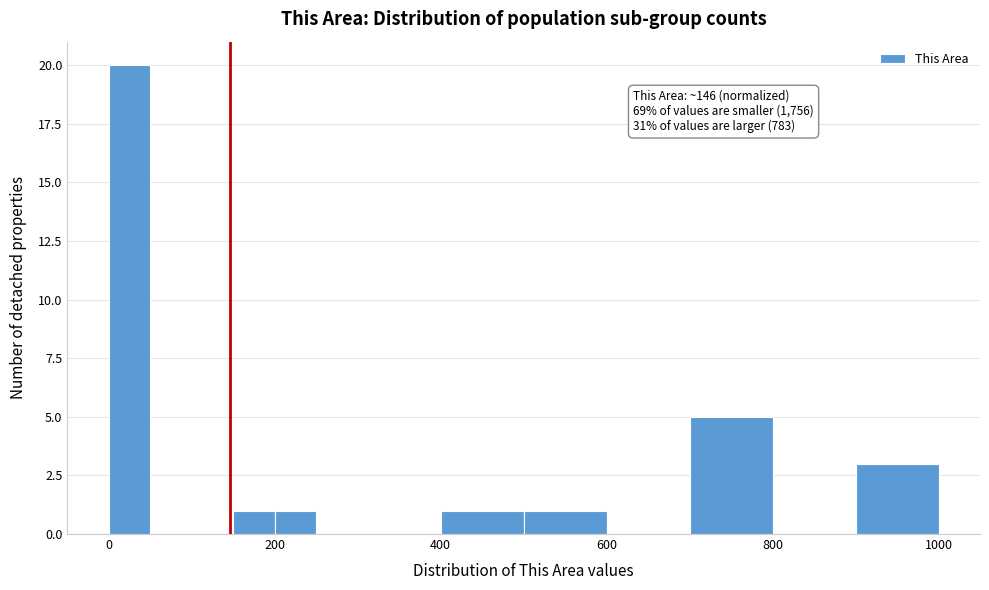

Around what value on the x-axis is the tallest bar? Give the approximate position of its centre, as read against the axis.

20